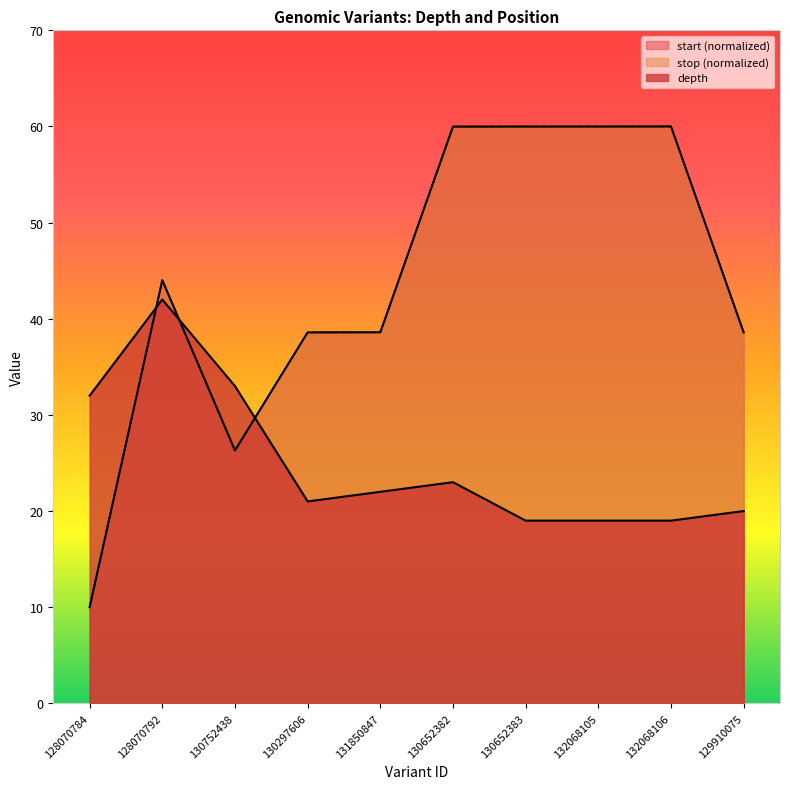

At which category is the sum across all series the highest?

130652382